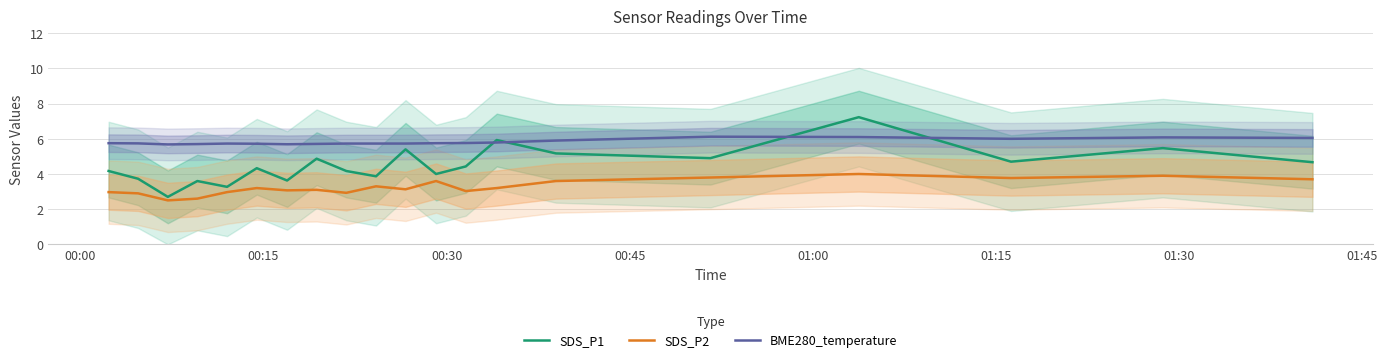

True or false: BME280_temperature and SDS_P1 intersect in this chart.

True